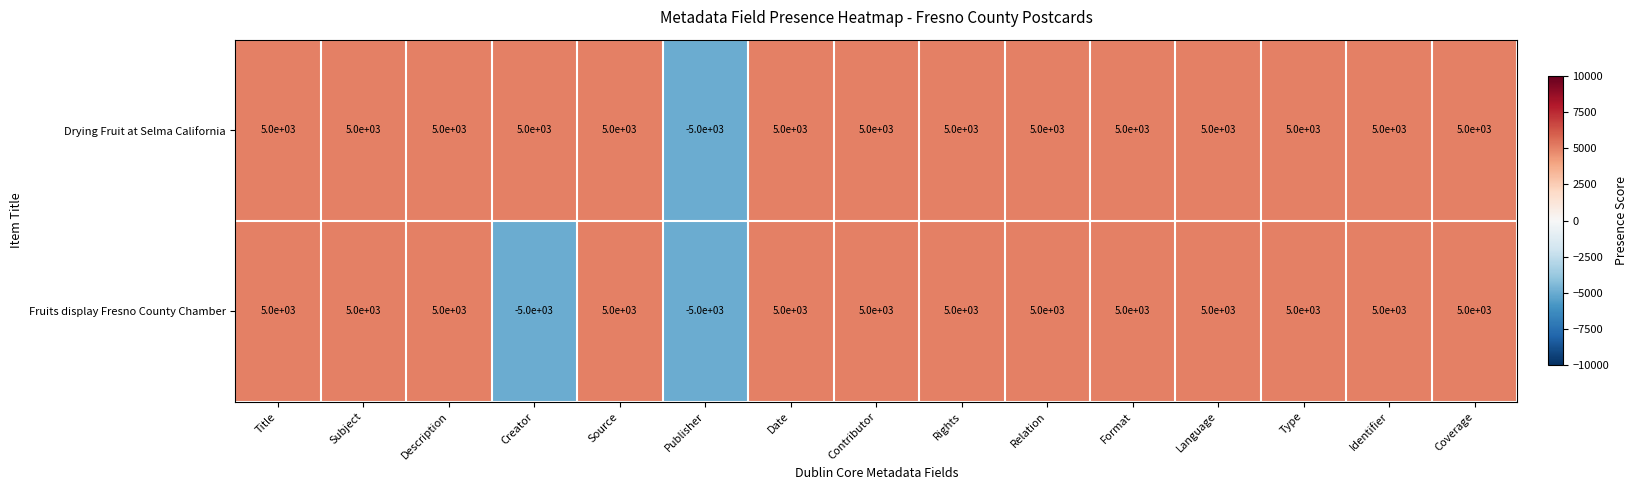

What is the maximum value shown in the chart?

5000